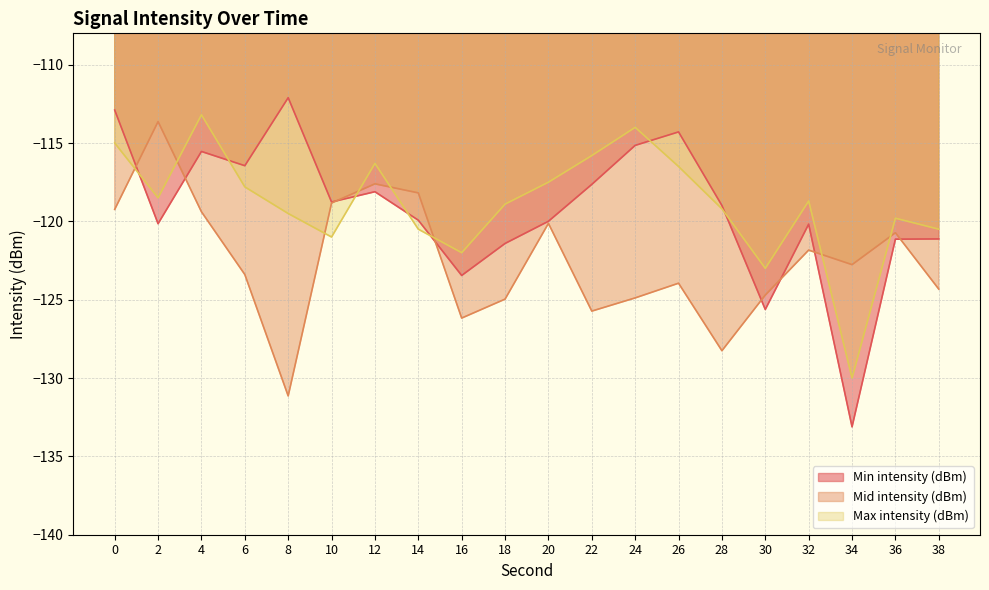

What is the value of the Min intensity (dBm) point at the 18th from the left?

-133.1